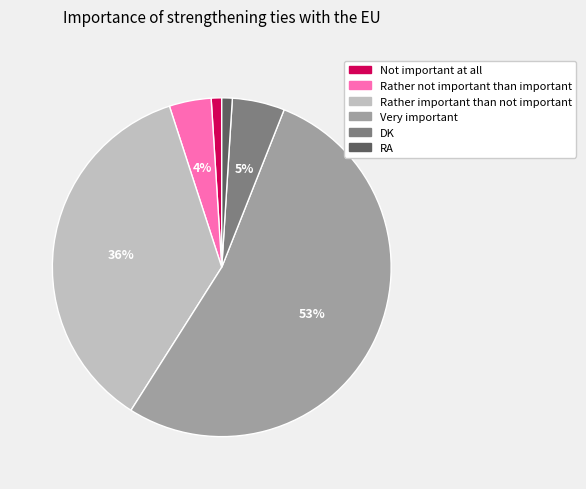

To the nearest percent, what is the average slice percentage?

17%